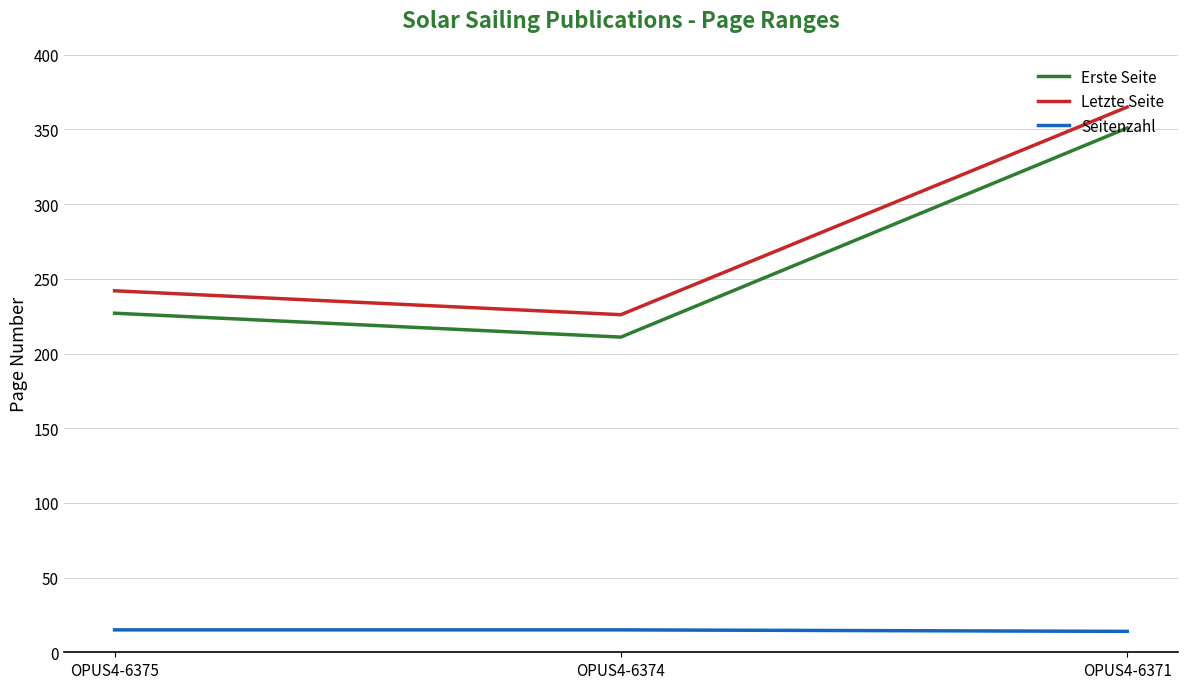

What is the spread (max minus min) of values at OPUS4-6375?

227